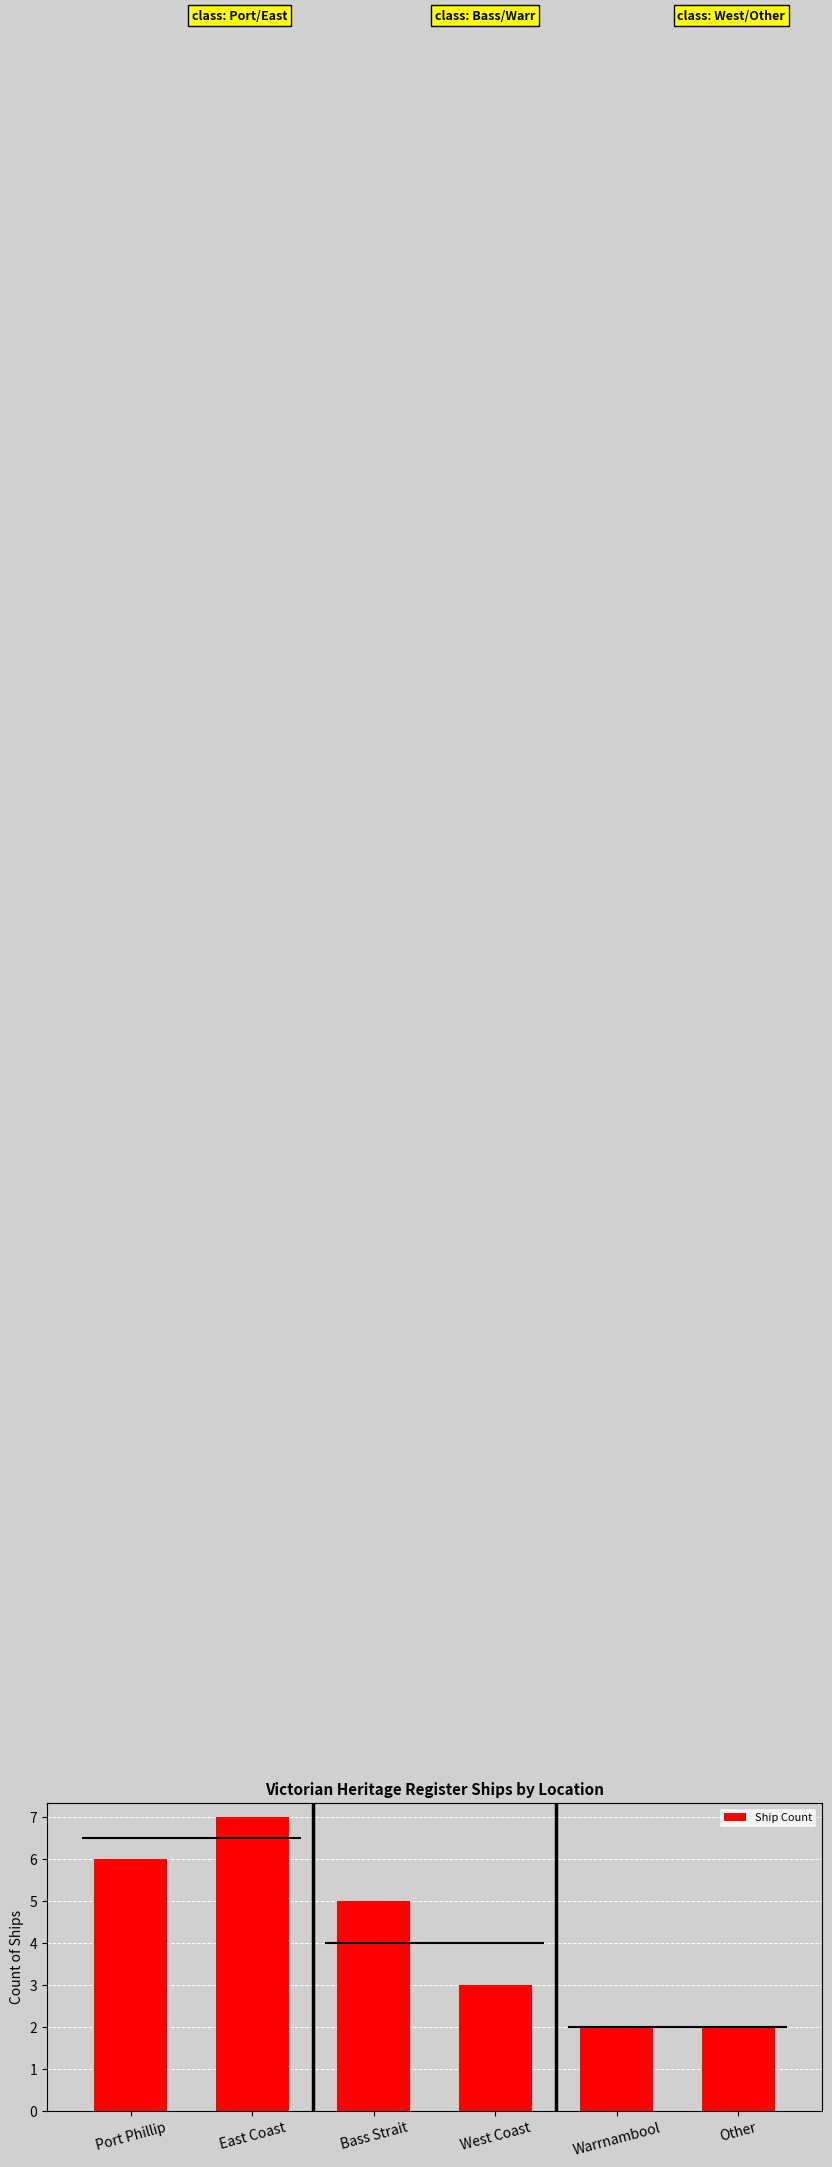

Count the values in the range 2 to 6.

5